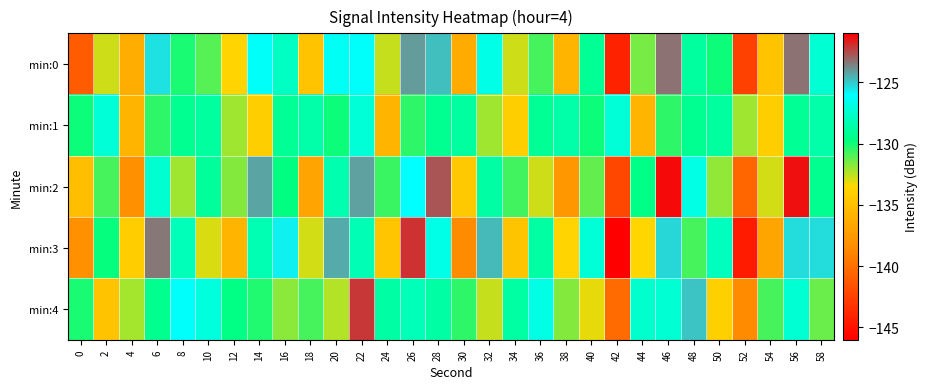

Which has a higher value, 20 or 18?

20